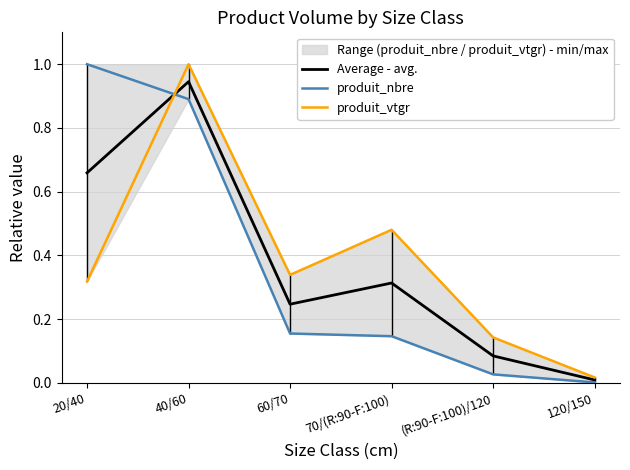

What is the maximum value shown in the chart?

1.0